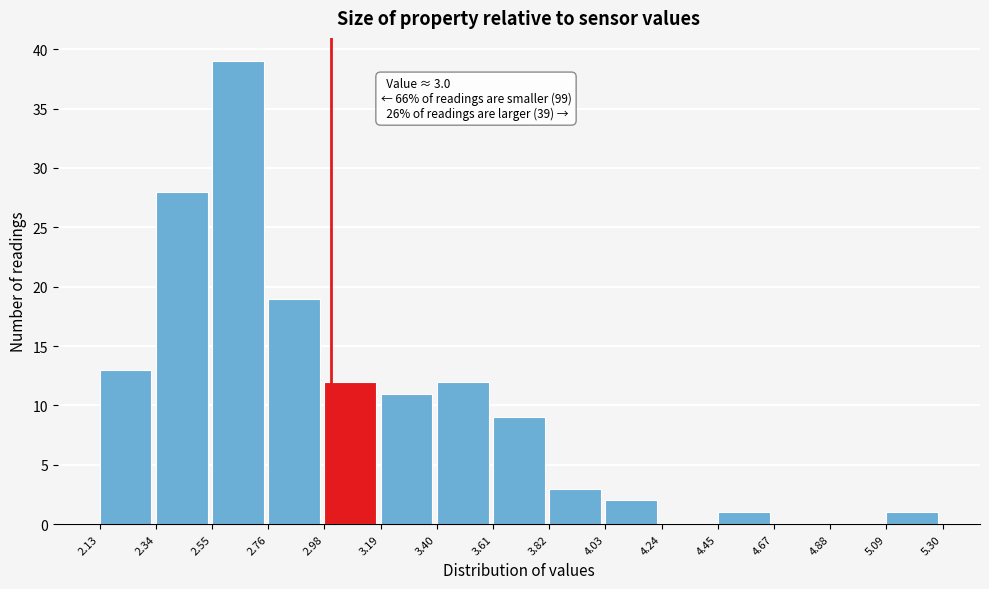

Over which range of the x-axis is the bar tallest?

2.55 to 2.76